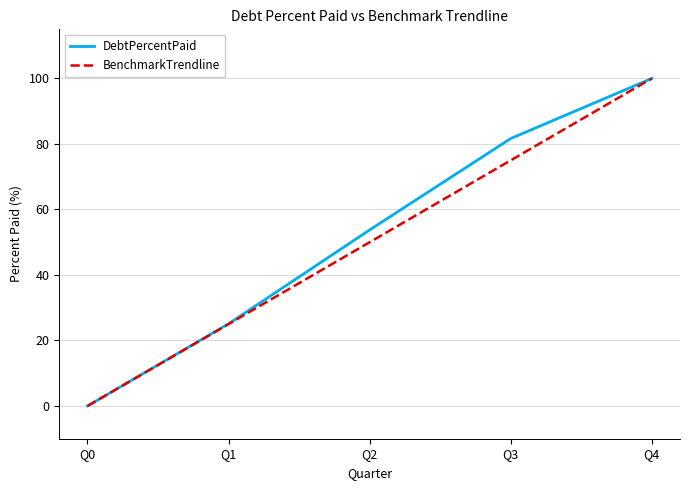

True or false: BenchmarkTrendline has a value of 0.0 at Q0.

True